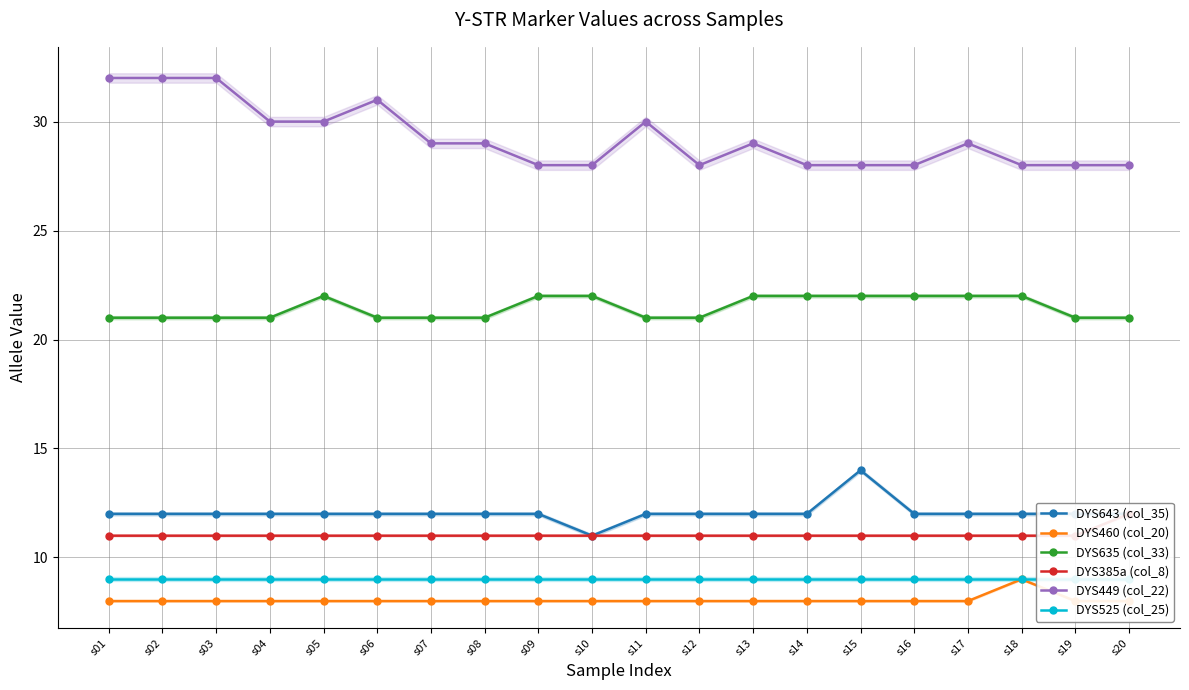

Which series has the widest spread of values?

DYS449 (col_22)